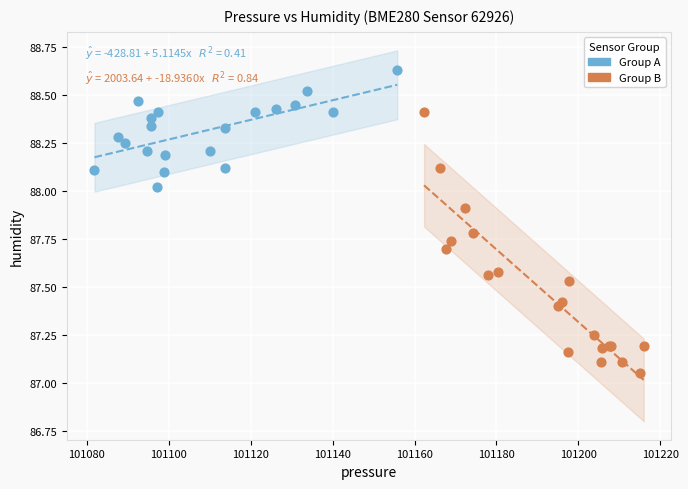

Which series contains the lowest Y value?

Group B